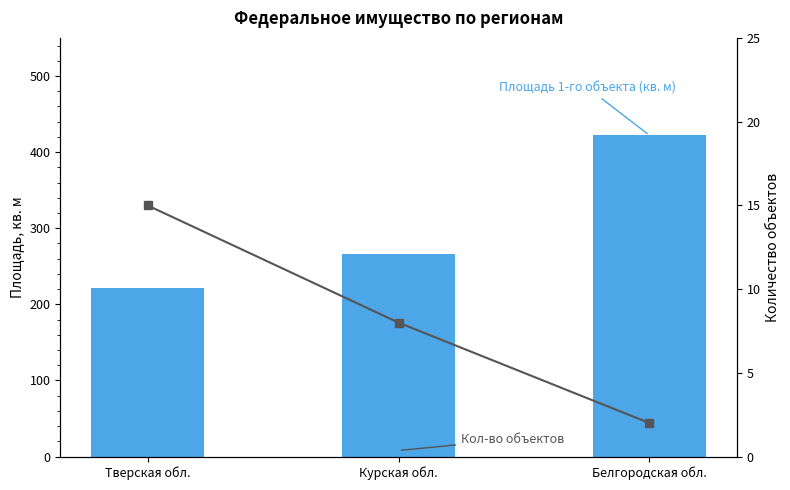

What is the average value of the Кол-во объектов series?

8.3